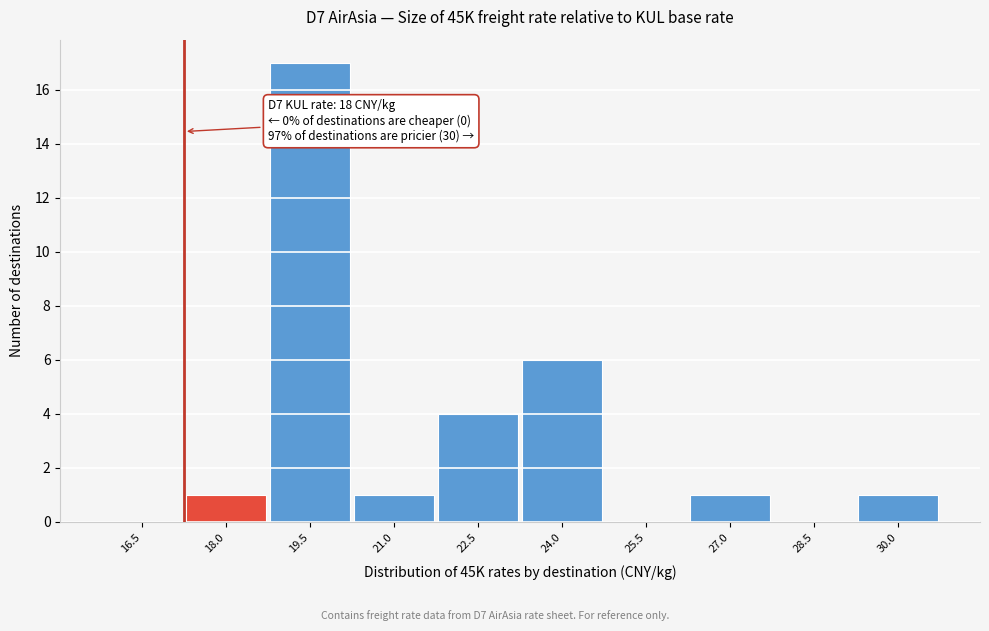

Reading left to right, extract all data points from this chart.

16.5=0	18.0=1	19.5=17	21.0=1	22.5=4	24.0=6	25.5=0	27.0=1	28.5=0	30.0=1